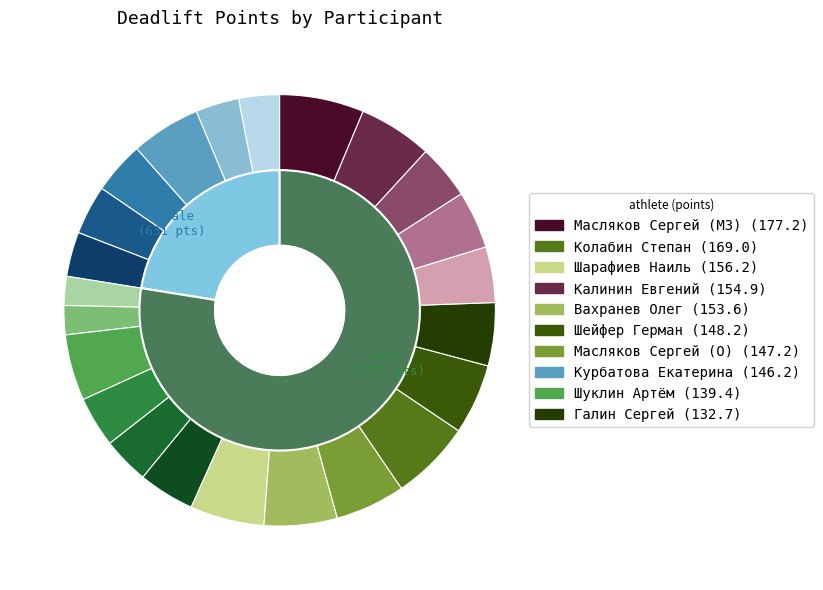

How many segments does this pie chart have?

23